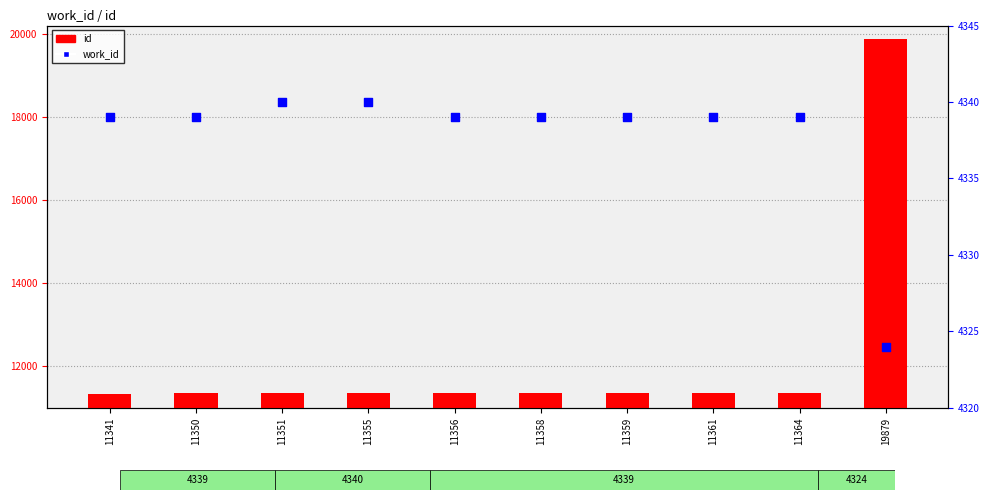

At which category is the sum across all series the highest?

19879